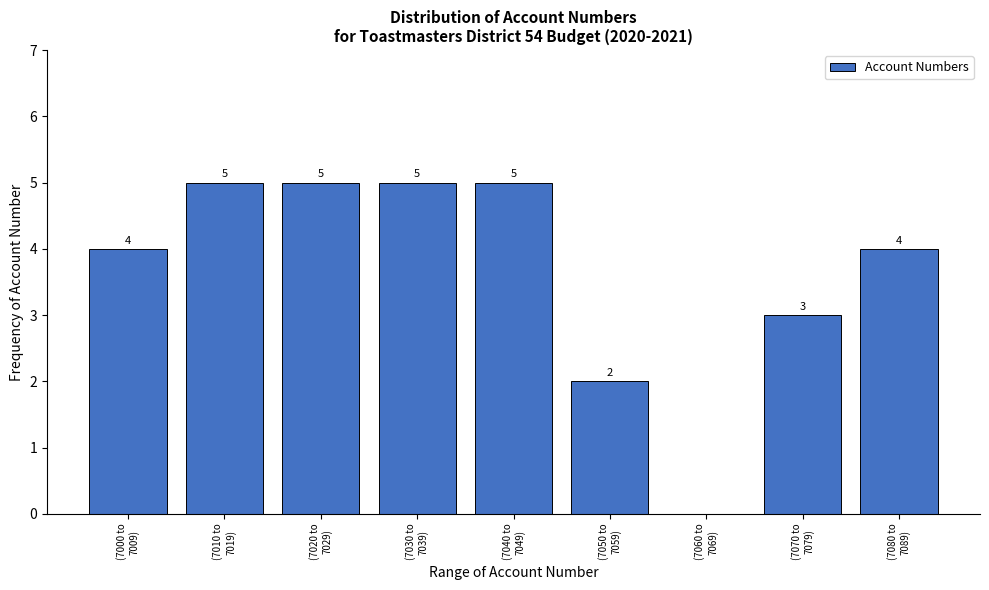

What is the sum of all values?

33